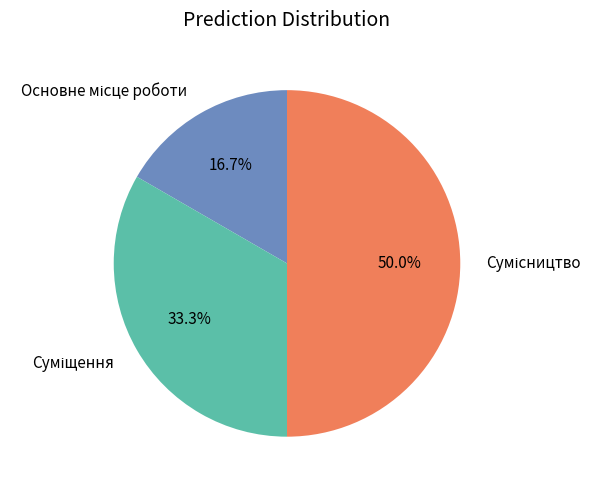

How many segments does this pie chart have?

3